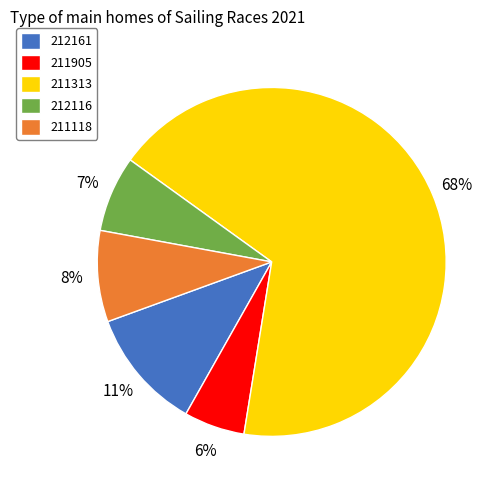

Which category has the biggest portion of the pie?

211313